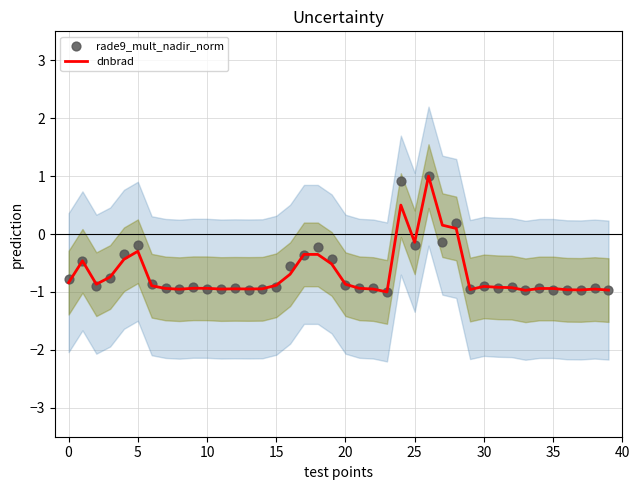

Which series contains the lowest Y value?

dnbrad